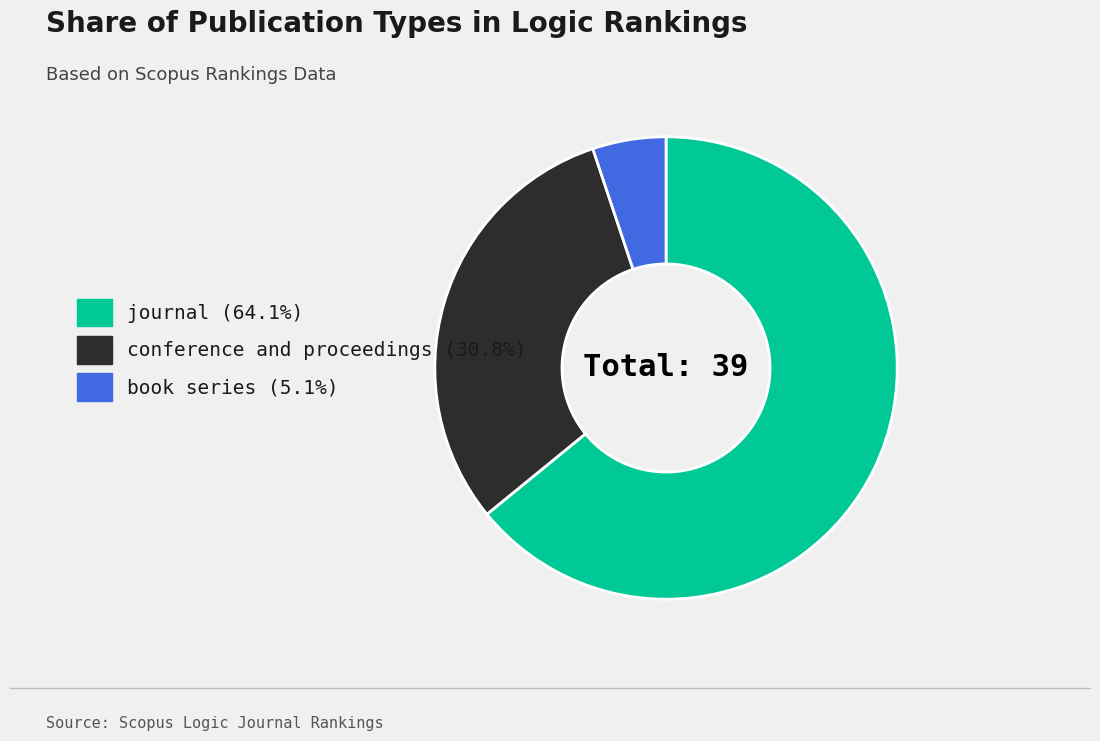

Is the sum of conference and proceedings and book series greater than half?

No